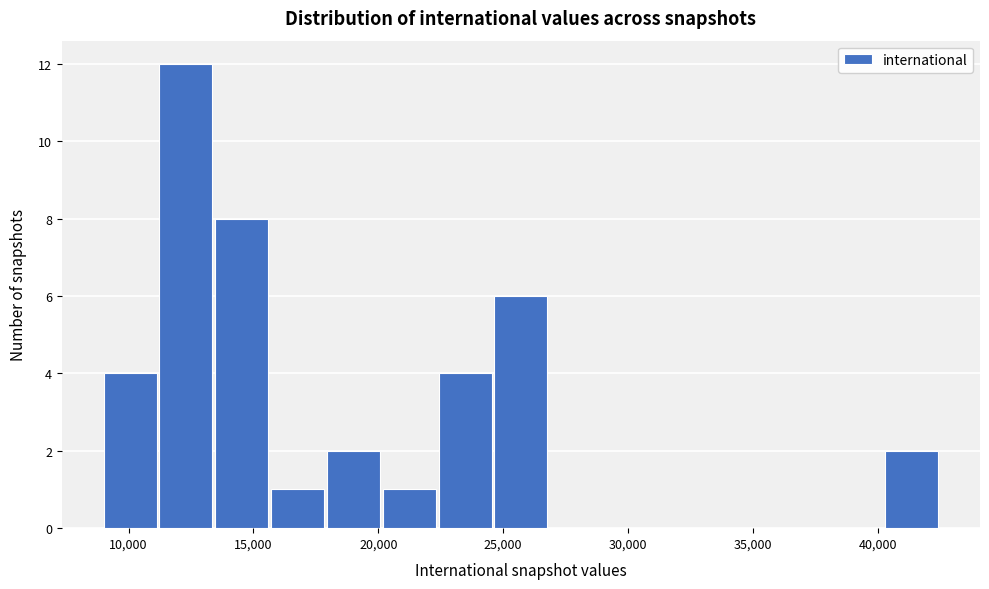

Reading left to right, transcribe this chart: for each bar, give the range it covers on the x-axis and its height. Neither the bar edges nor the heights are printed on the chart, so give them approximately, as read against the axes.

9000 to 11000: 4
11000 to 13500: 12
13500 to 15500: 8
15500 to 18000: 1
18000 to 20000: 2
20000 to 22500: 1
22500 to 24500: 4
24500 to 27000: 6
27000 to 29000: 0
29000 to 31500: 0
31500 to 33500: 0
33500 to 36000: 0
36000 to 38000: 0
38000 to 40000: 0
40000 to 42500: 2